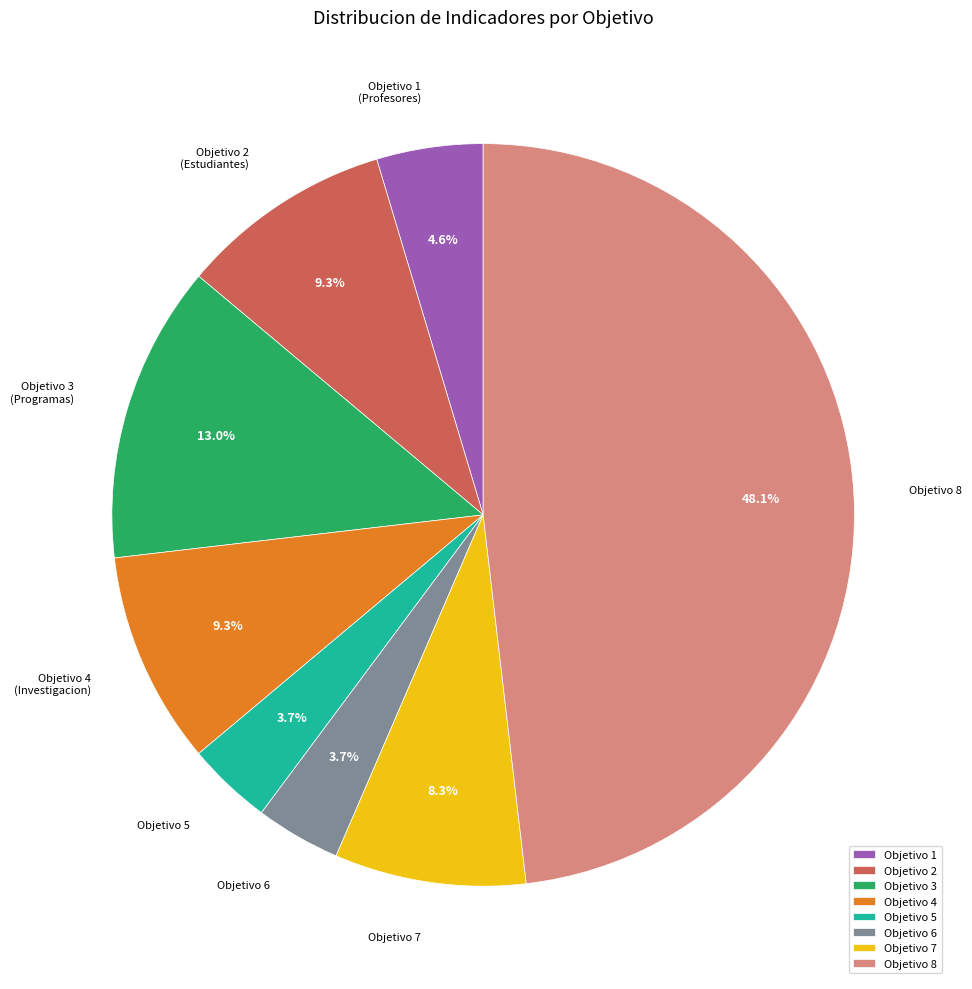

Which slice is the largest?

Objetivo 8